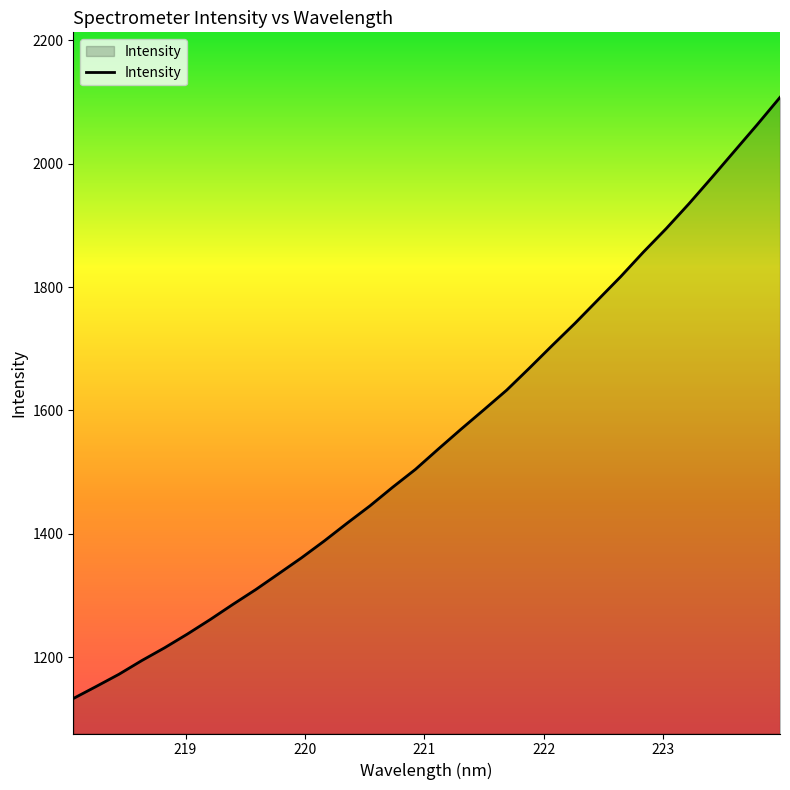

Reading left to right, transcribe all the data shown in this chart.

1133.4	1152.8	1172.6	1194.8	1215.5	1237.8	1261.3	1286.0	1309.9	1335.5	1361.3	1388.6	1417.4	1445.4	1475.7	1504.7	1537.5	1569.7	1601.1	1632.9	1668.8	1705.3	1741.3	1779.0	1816.7	1856.6	1894.6	1934.9	1977.2	2020.2	2063.1	2107.3